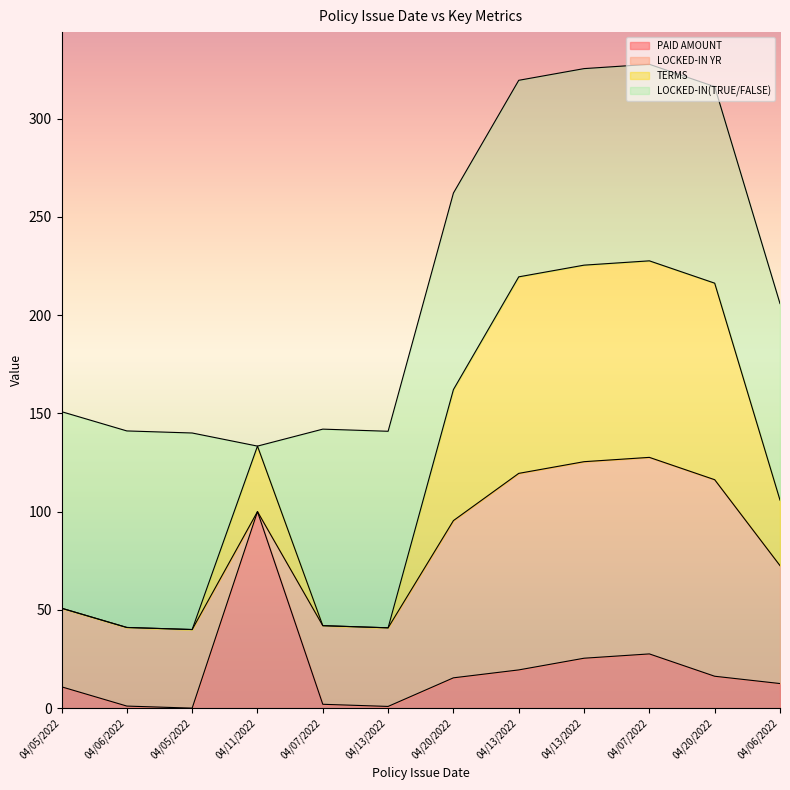

Does the chart have visible grid lines?

No